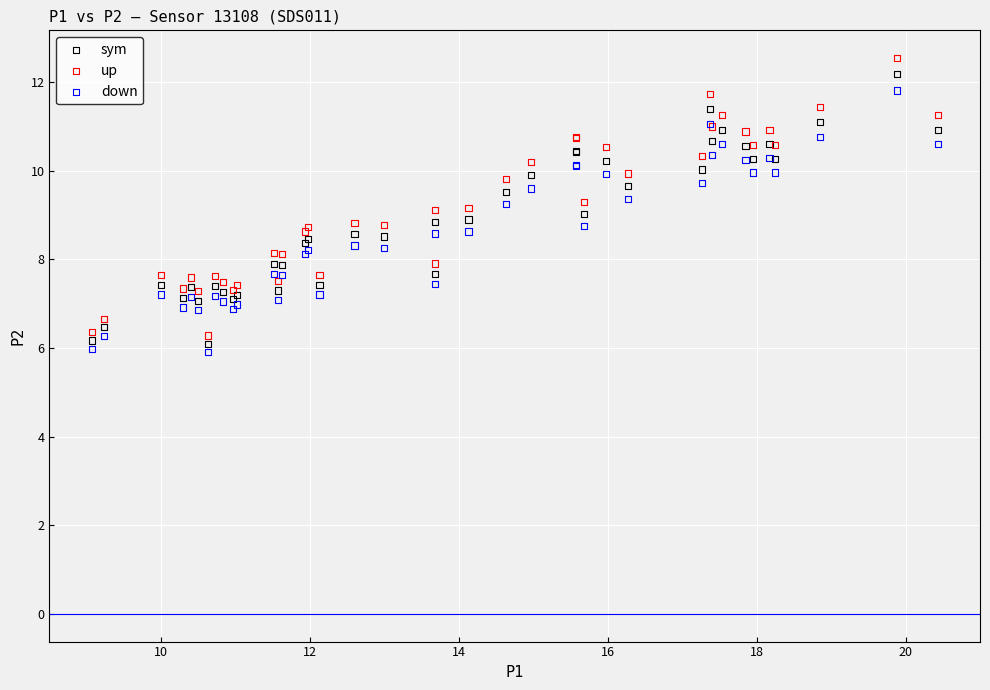

What is the X range (max minus min) for the scatter plot?

11.4